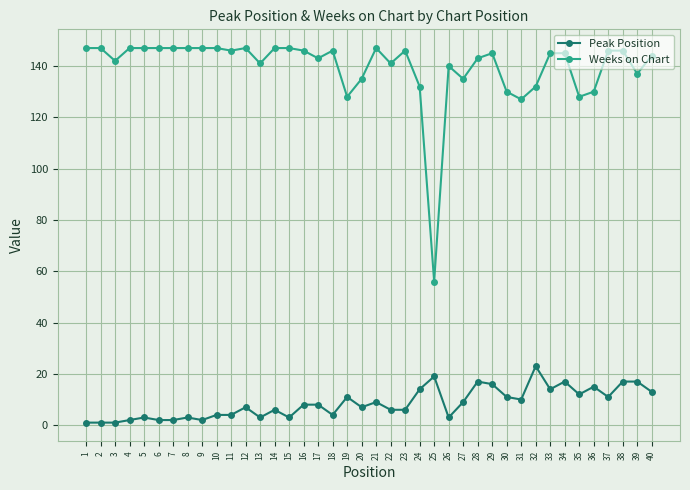

True or false: Weeks on Chart has more than 0 interior local peaks.

True